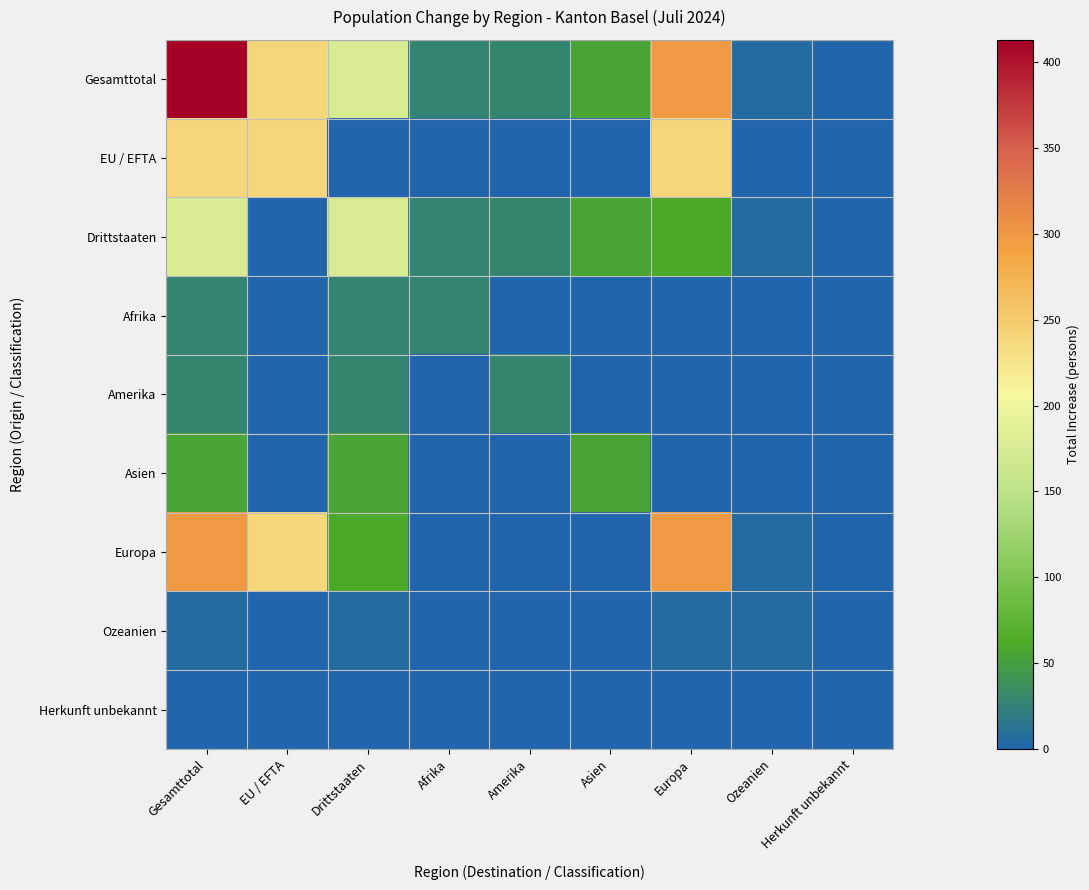

At which category is the sum across all series the highest?

Gesamttotal